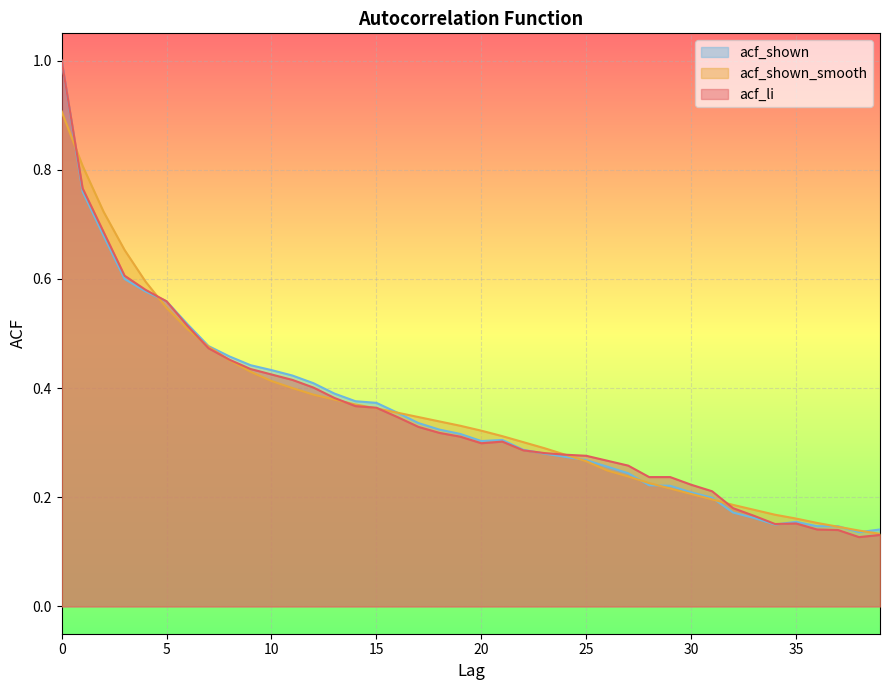

How many acf_shown_smooth values are between 0 and 1?

40